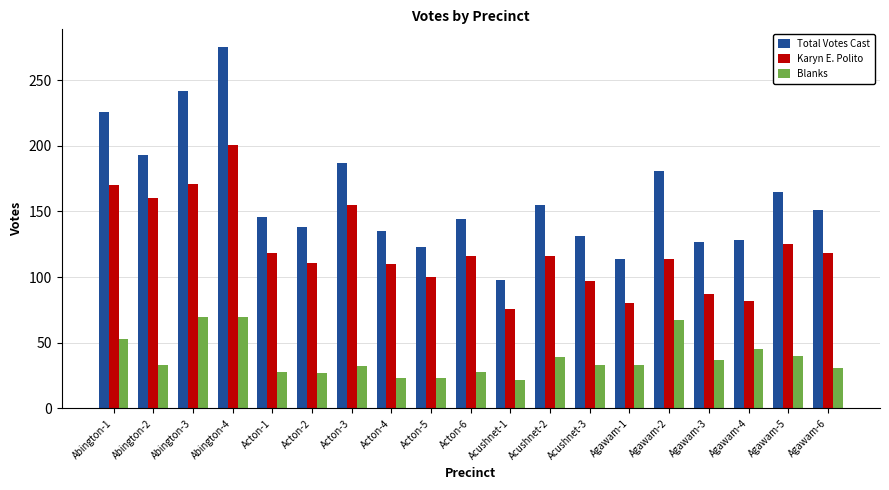

What is the difference between the highest and lowest values at Agawam-2?

114